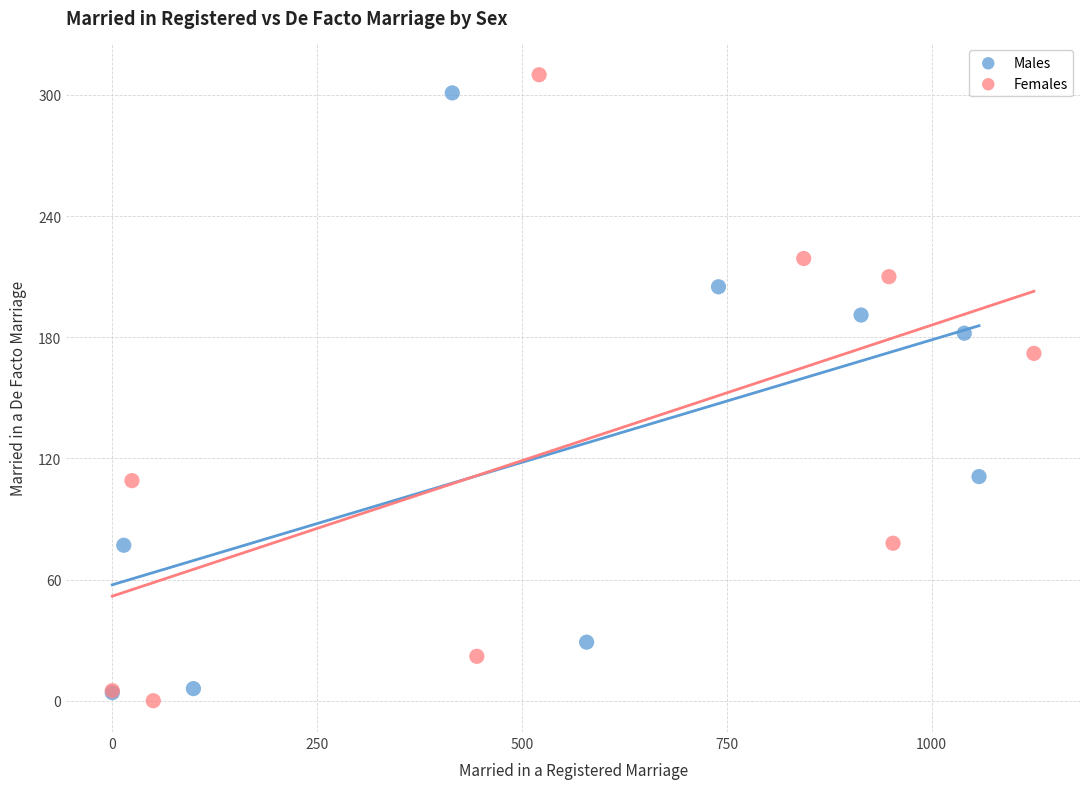

Which series has the widest spread of Y values?

Females